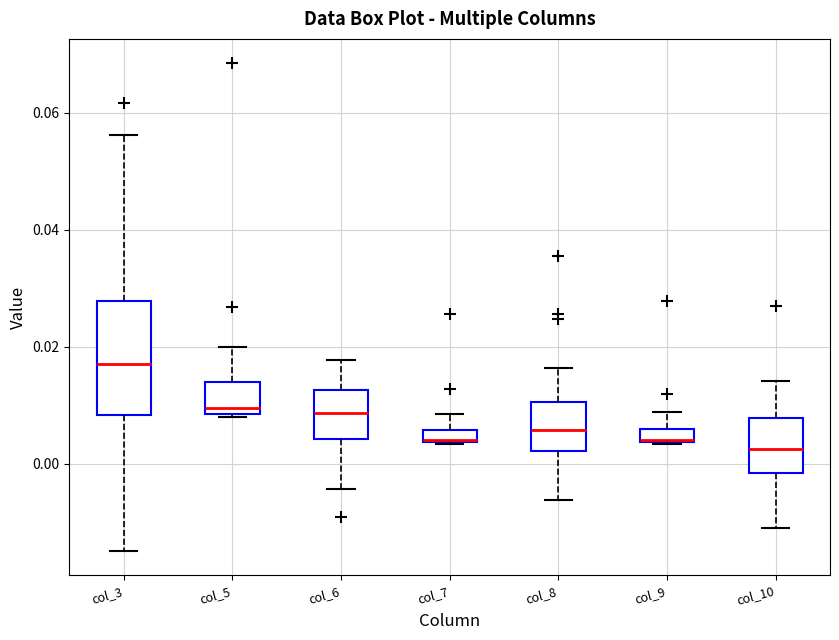

Where does the upper whisker of the box for col_6 end on the y-axis? The values are not printed on the chart, so give them approximately, as read against the axis.

0.018